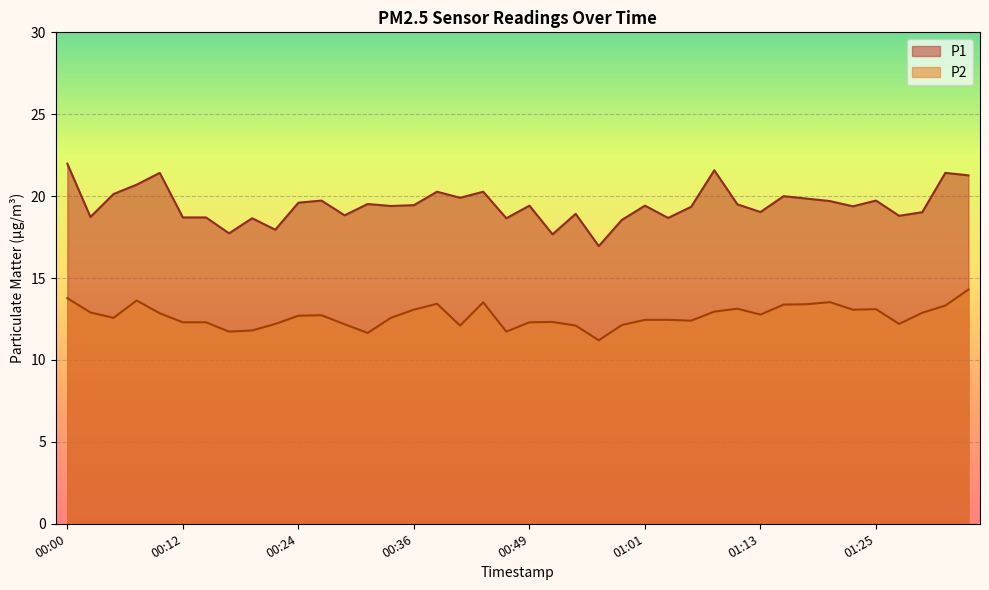

True or false: P2 has more than 1 interior local peaks.

True